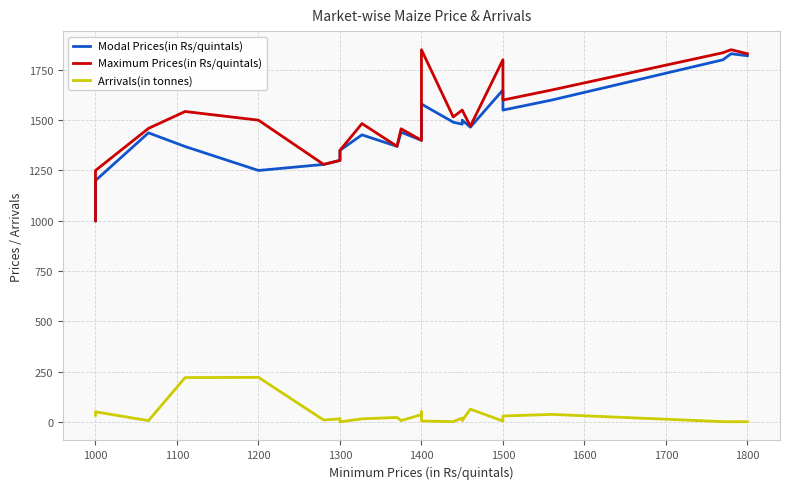

How many interior local valleys does the Arrivals(in tonnes) series have?

8